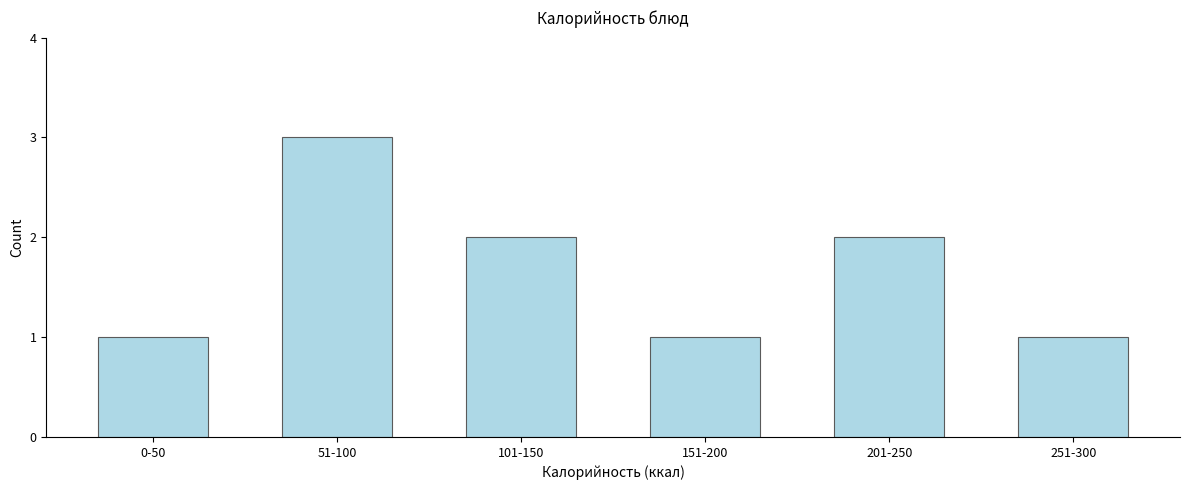

Reading right to left, extract all data points from this chart.

1	2	1	2	3	1